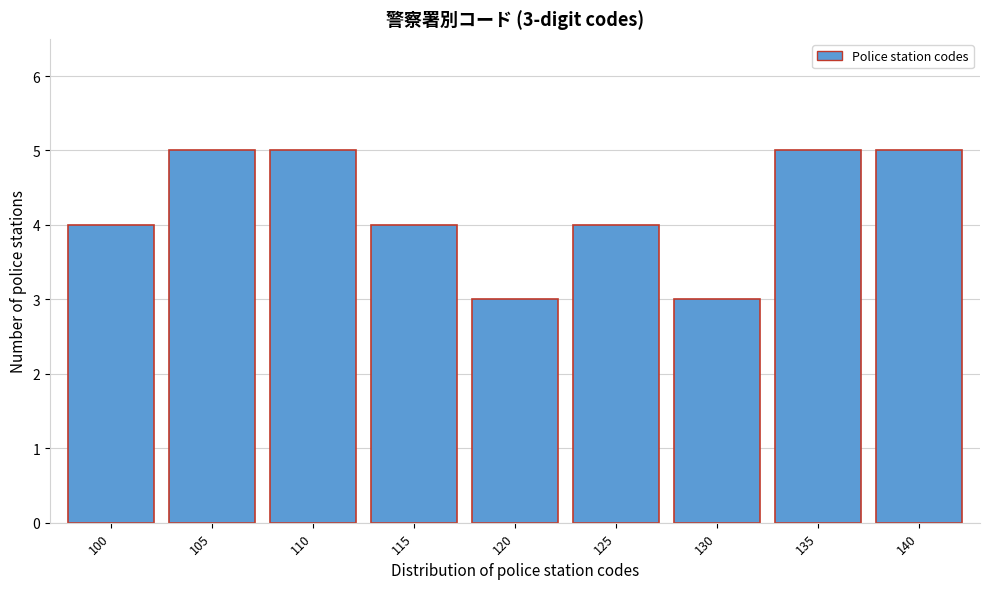

Reading right to left, what are all the values shown in this chart?

140=5	135=5	130=3	125=4	120=3	115=4	110=5	105=5	100=4